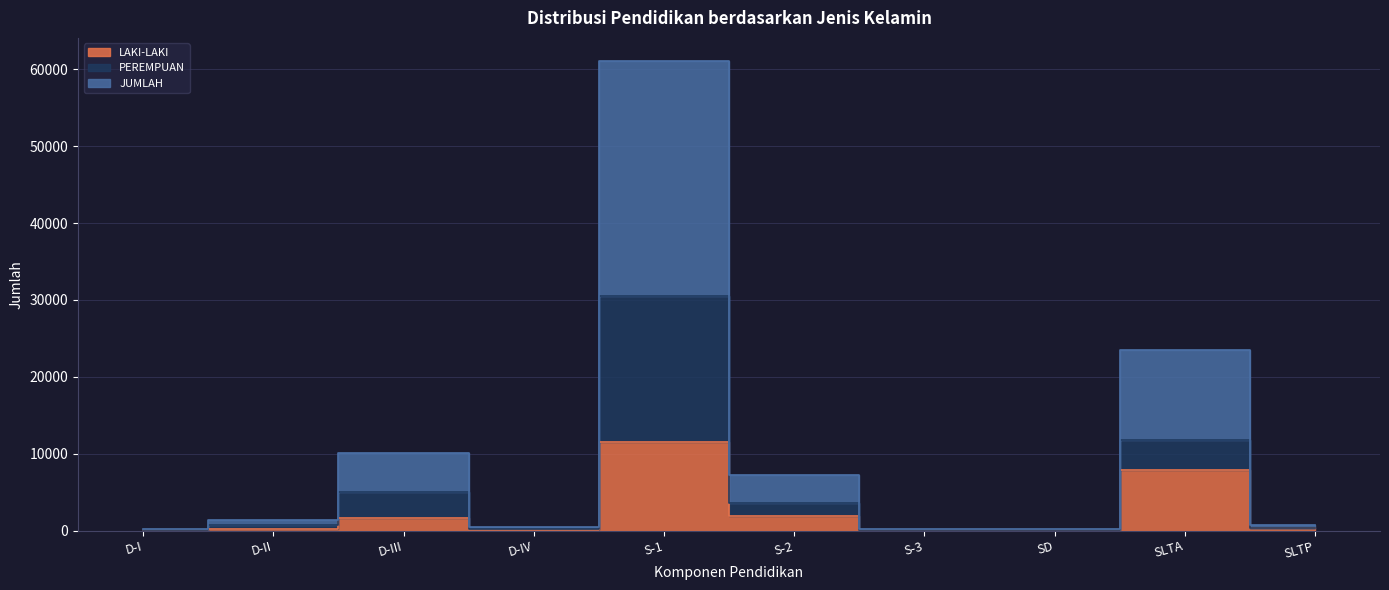

What is the sum of all PEREMPUAN values?

52466